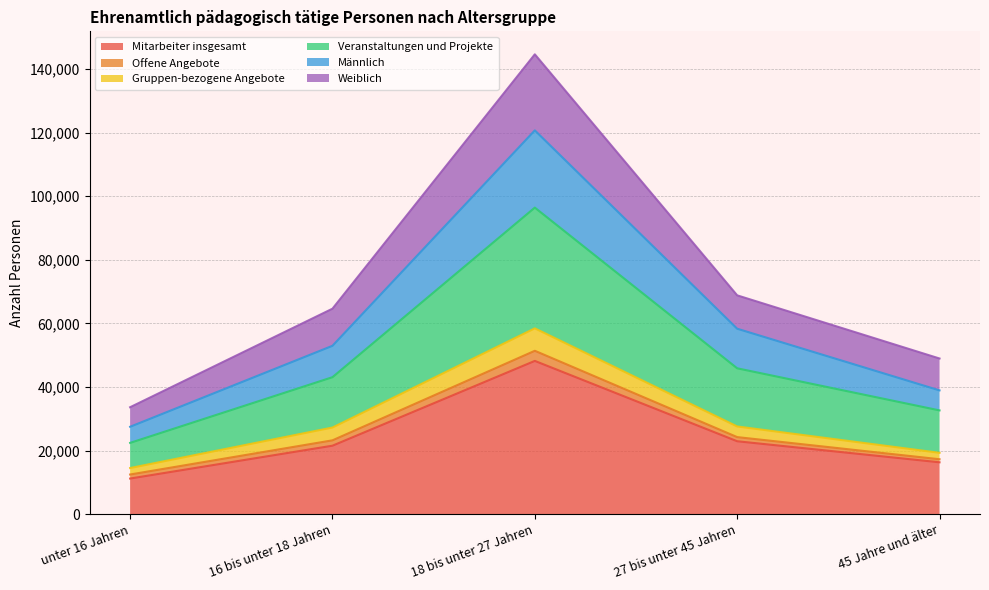

Which category has the lowest value in the Mitarbeiter insgesamt series?

unter 16 Jahren